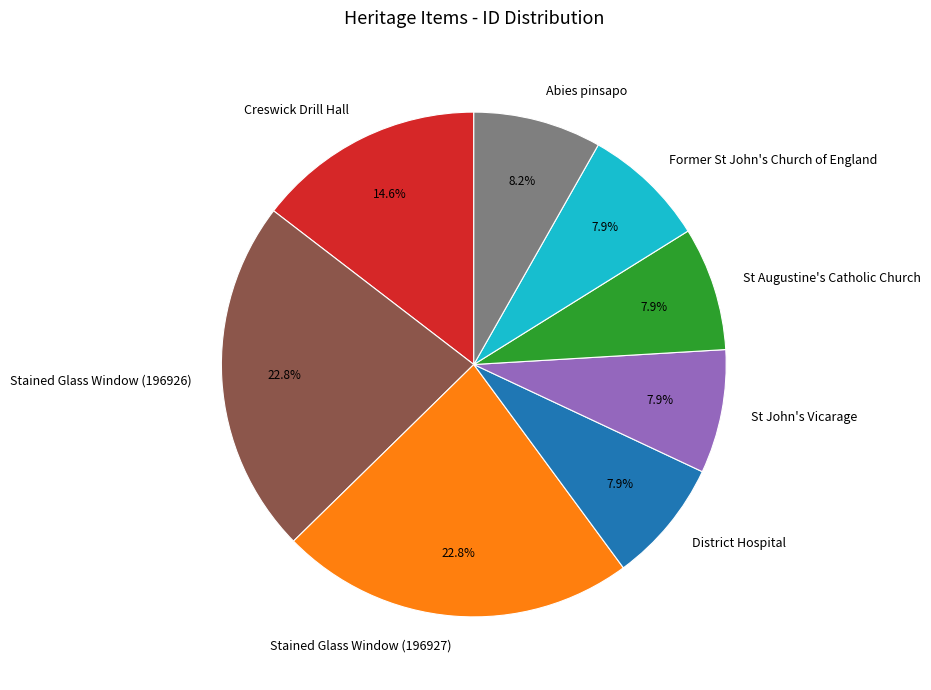

Approximately how many times larger is the value at Stained Glass Window (196927) compared to Abies pinsapo?

2.8